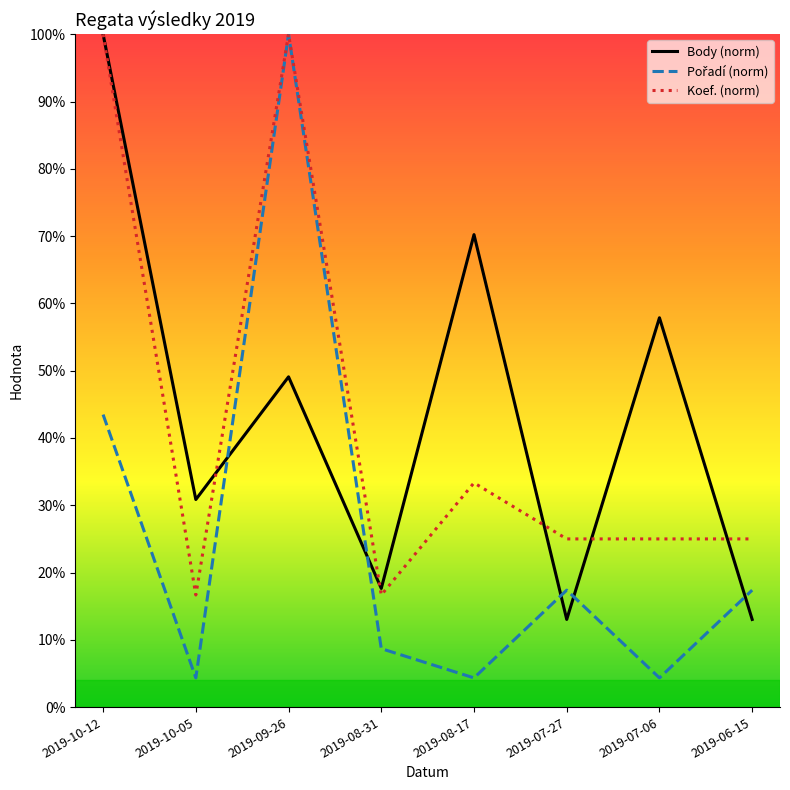

What is the smallest value displayed?

4.3